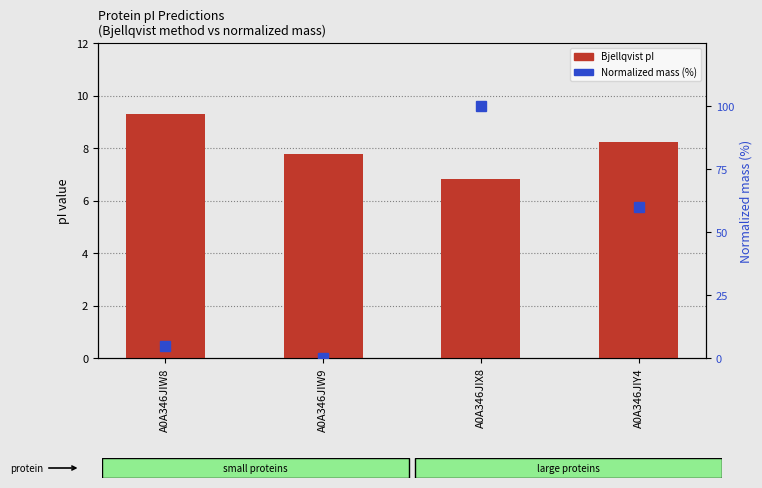

At which label does Bjellqvist pI reach its peak?

A0A346JIW8